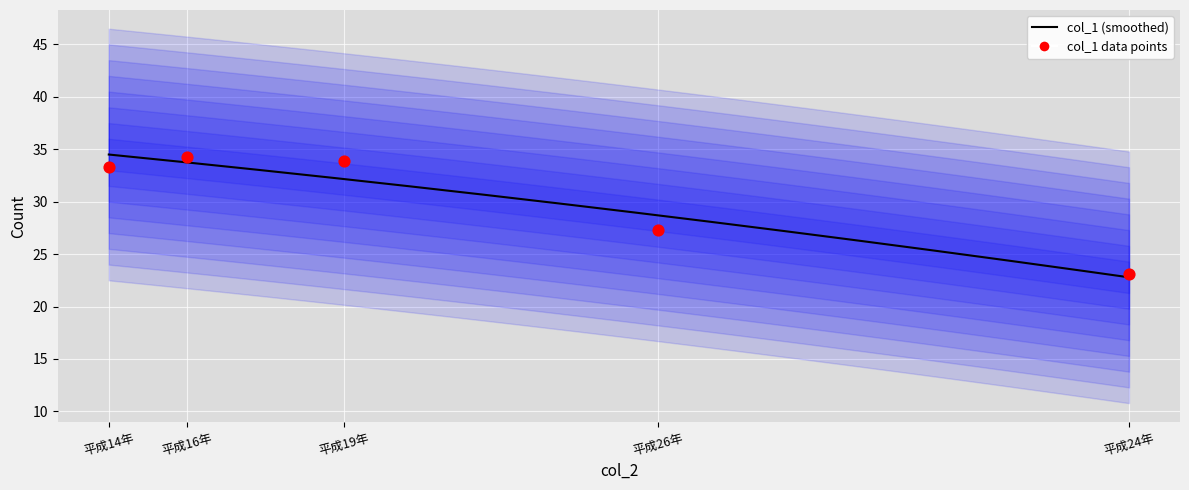

Which has a higher value, 平成19年 or 平成16年?

平成16年